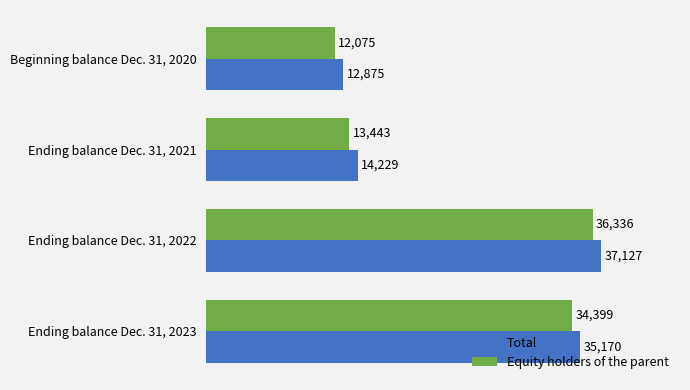

At how many categories does at least one series exceed 21362?

2